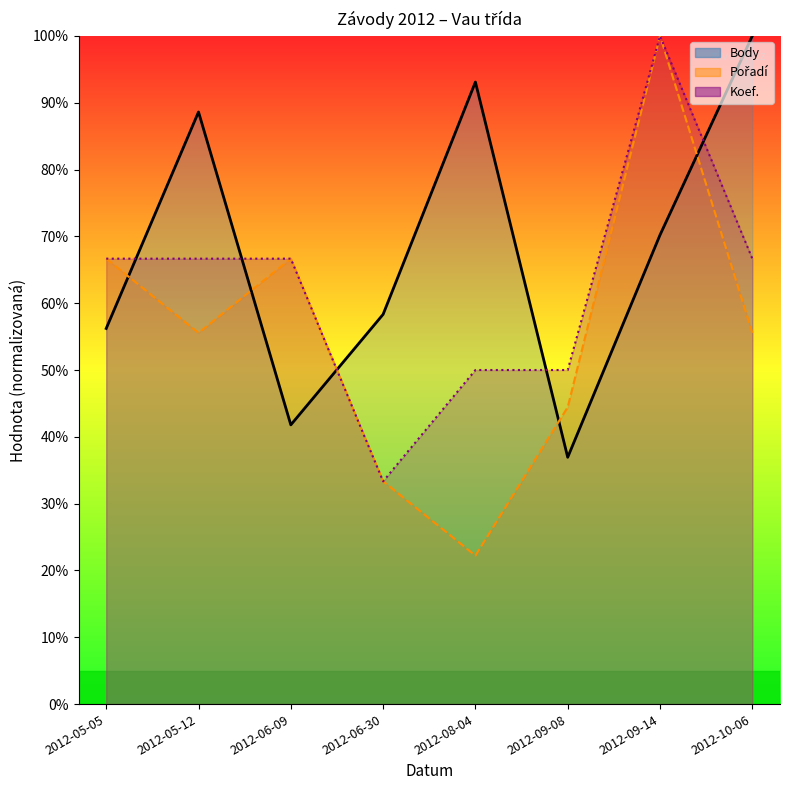

Which category has the highest value across all series?

2012-10-06